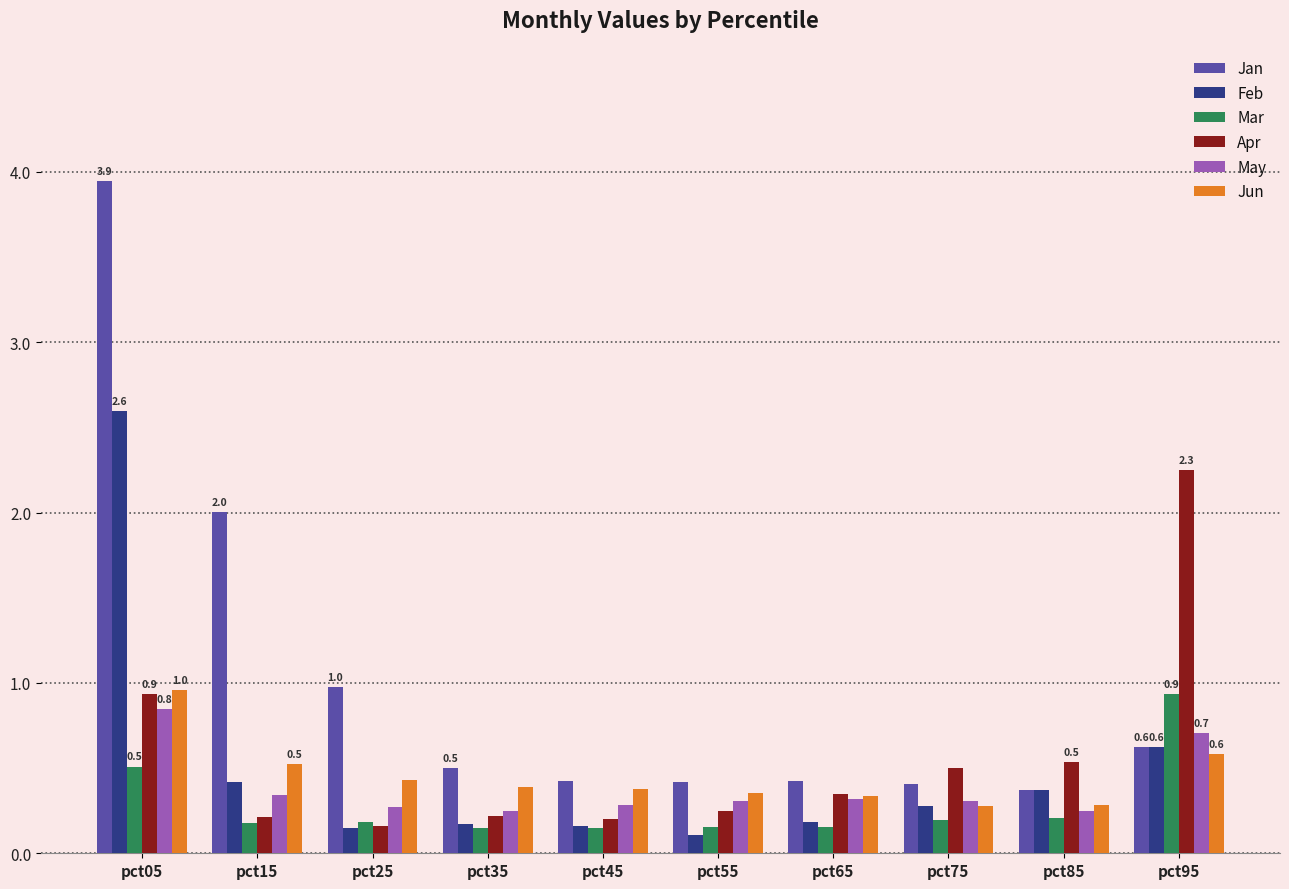

Are the bars grouped side by side (vs. stacked)?

Yes